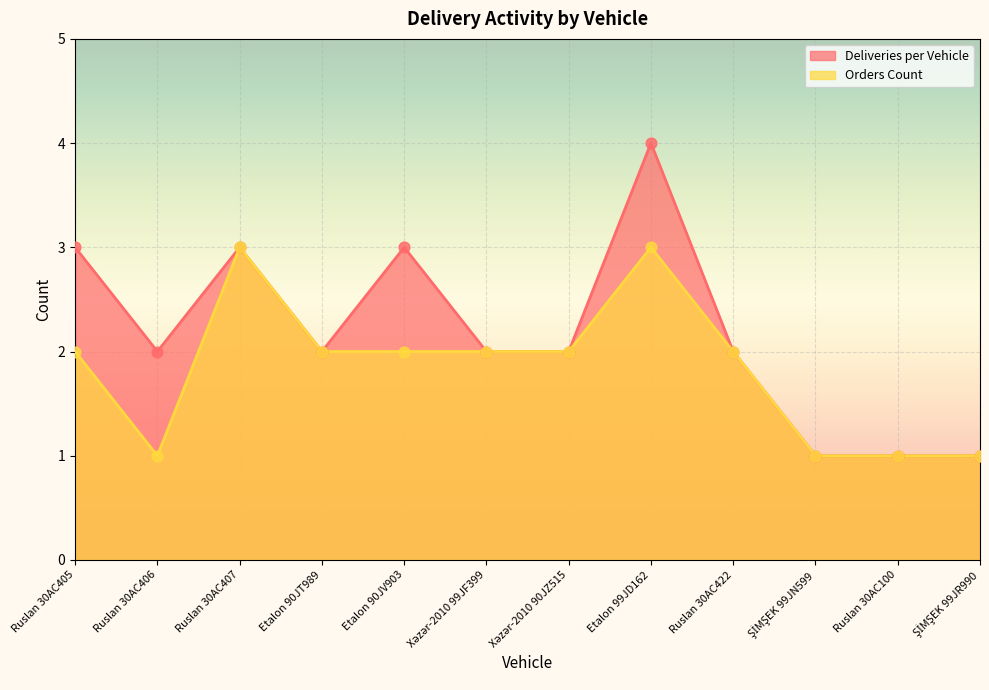

What is the total value across all series at ŞİMŞEK 99JR990?

2